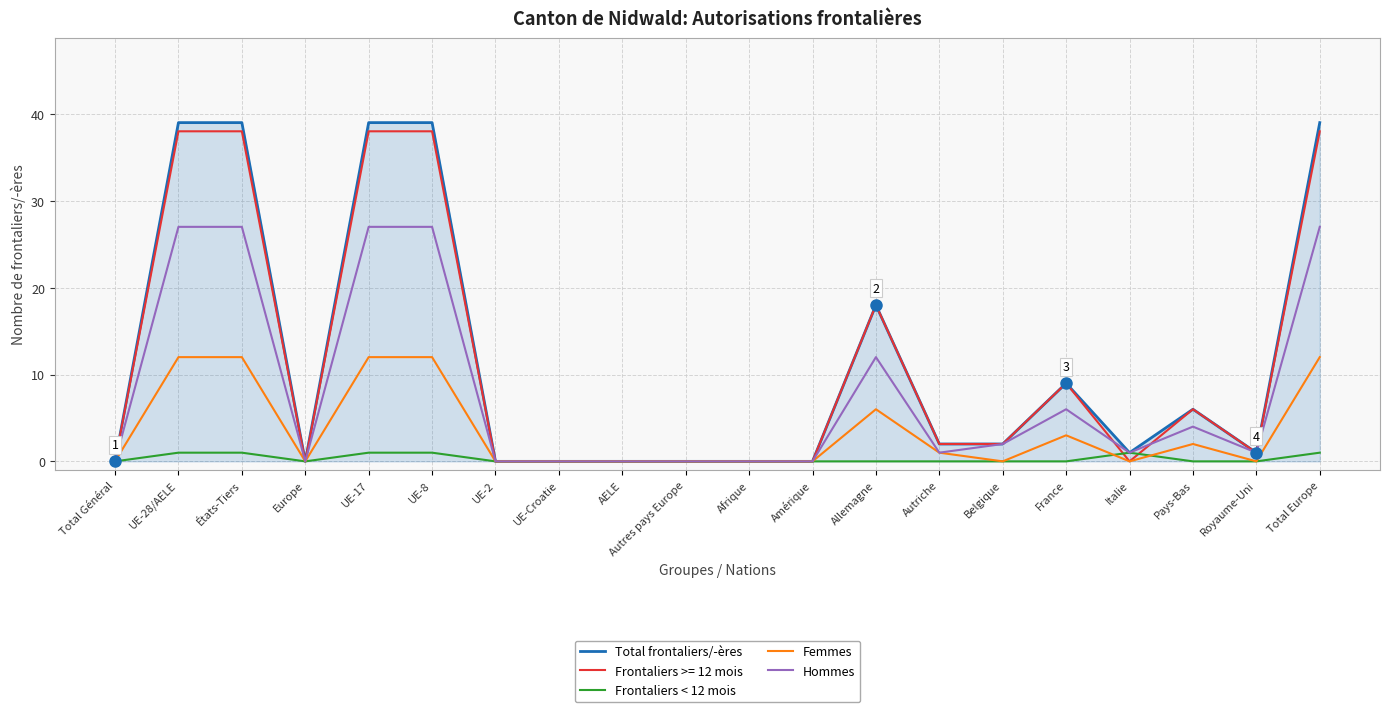

Rank the series by their maximum value, from highest to lowest.

Total frontaliers/-ères, Frontaliers >= 12 mois, Hommes, Femmes, Frontaliers < 12 mois